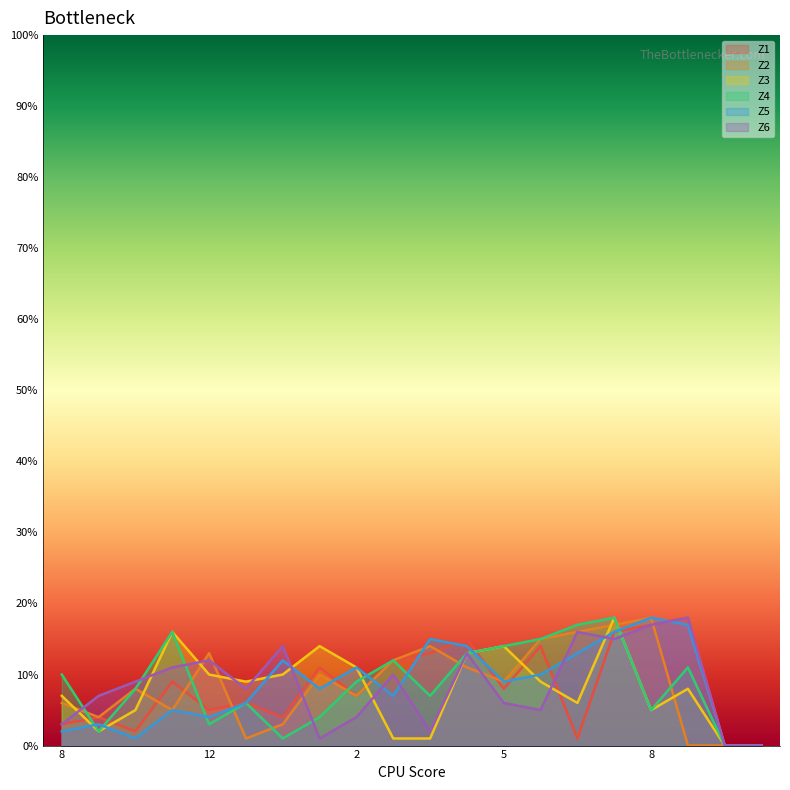

How many data points in Z2 are above 9?

9